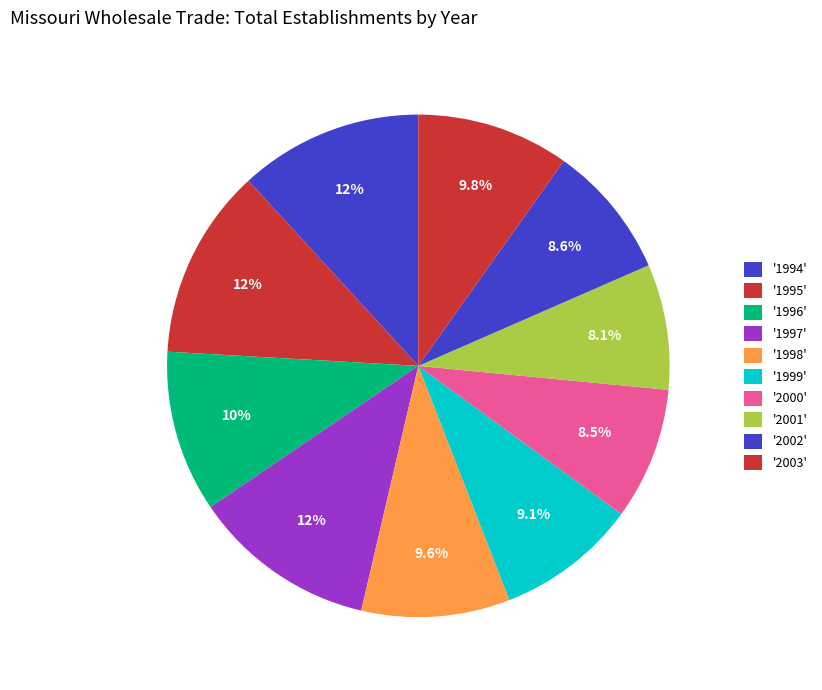

How many slices are in this pie chart?

10